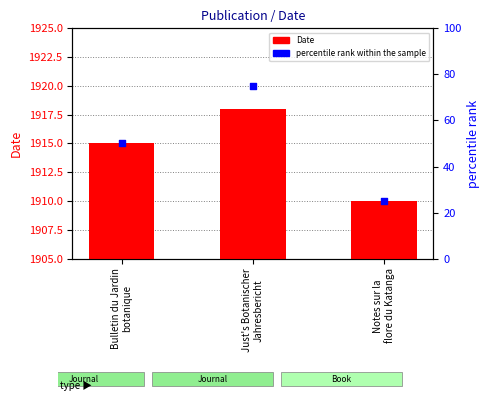

Which series has the largest Y range (max minus min)?

percentile rank within the sample